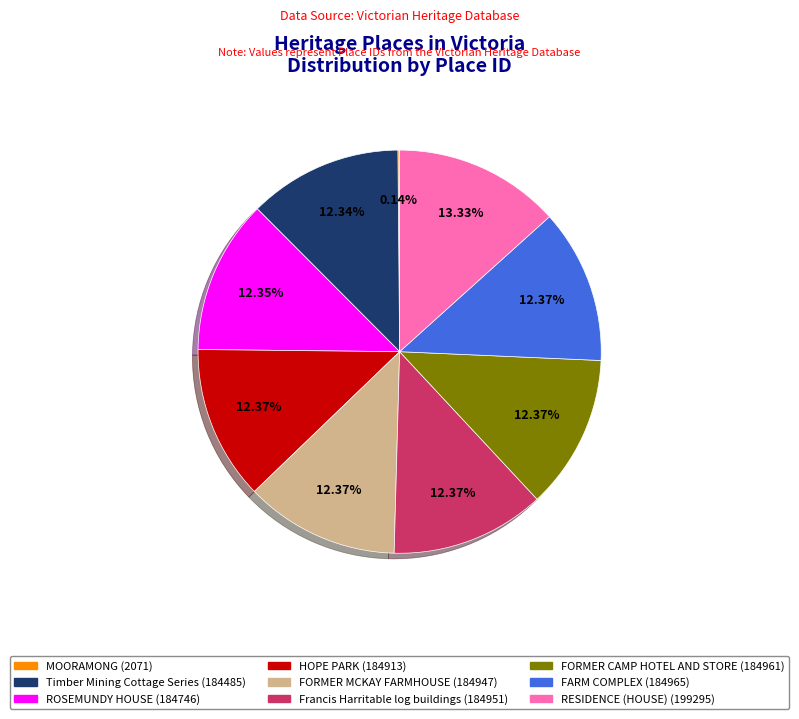

To the nearest percent, what is the combined percentage of RESIDENCE (HOUSE) and Timber Mining Cottage Series?

26%